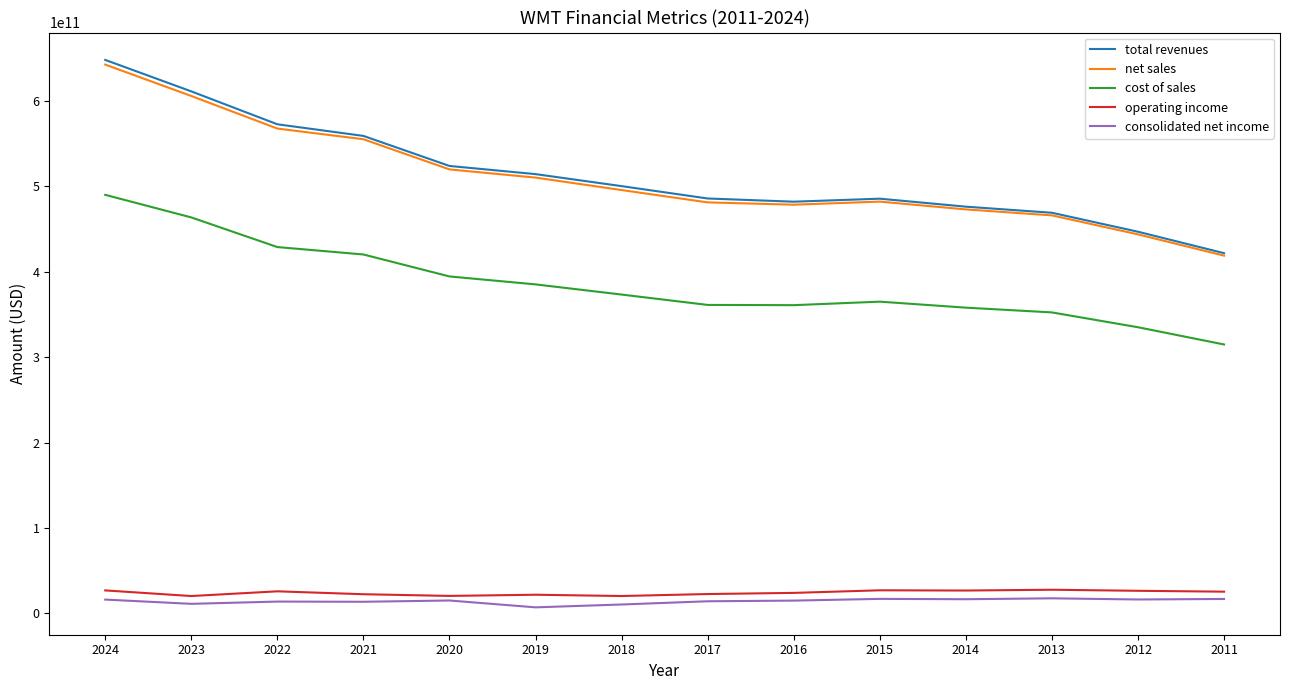

Which series has the widest spread of values?

total revenues